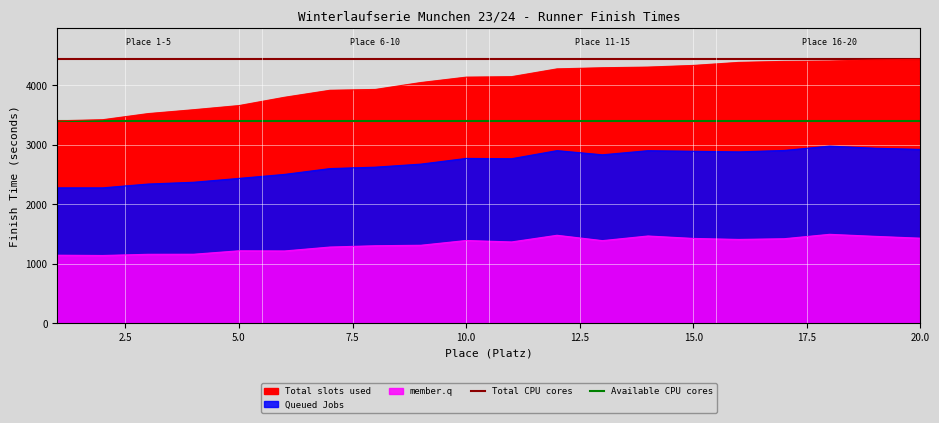

Is the value of Total CPU cores at 0.0 greater than the value of Available CPU cores at 0.0?

Yes